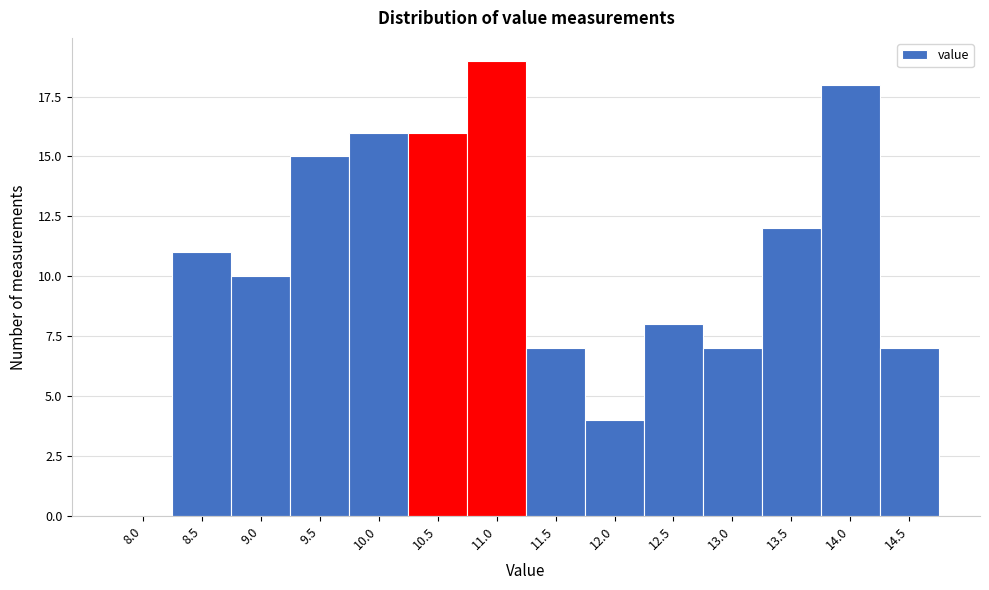

Reading left to right, transcribe all the data shown in this chart.

8.0=0	8.5=11	9.0=10	9.5=15	10.0=16	10.5=16	11.0=19	11.5=7	12.0=4	12.5=8	13.0=7	13.5=12	14.0=18	14.5=7